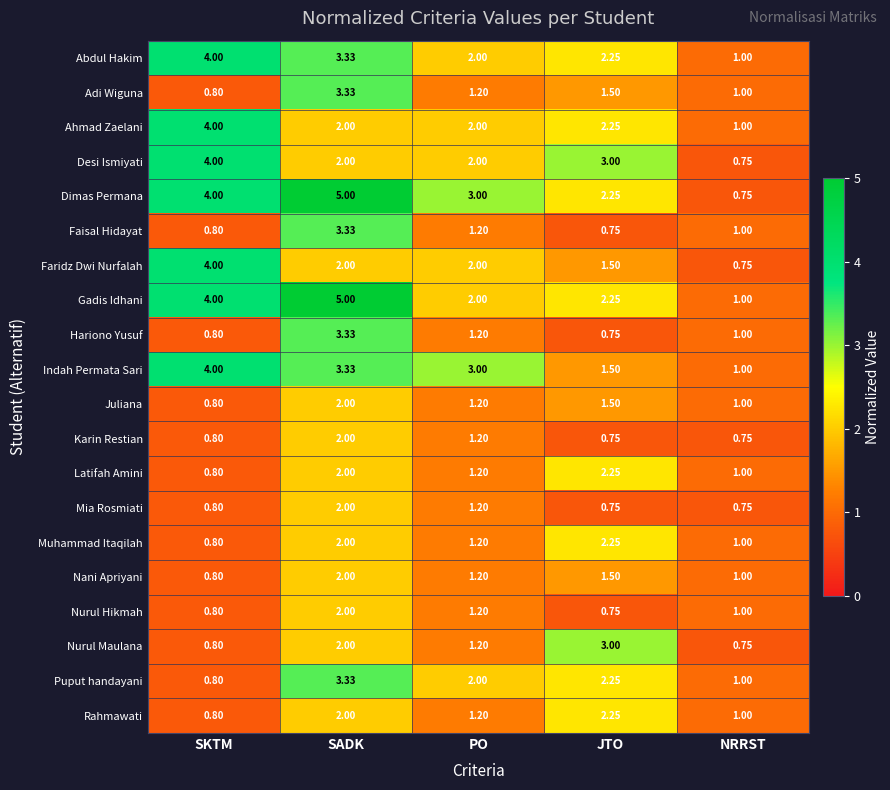

What is the maximum value shown in the chart?

5.0